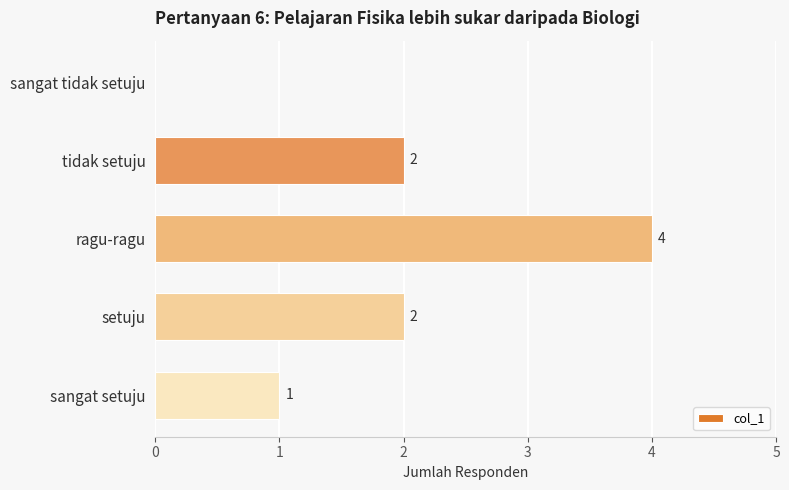

Does the chart contain stacked bars?

No